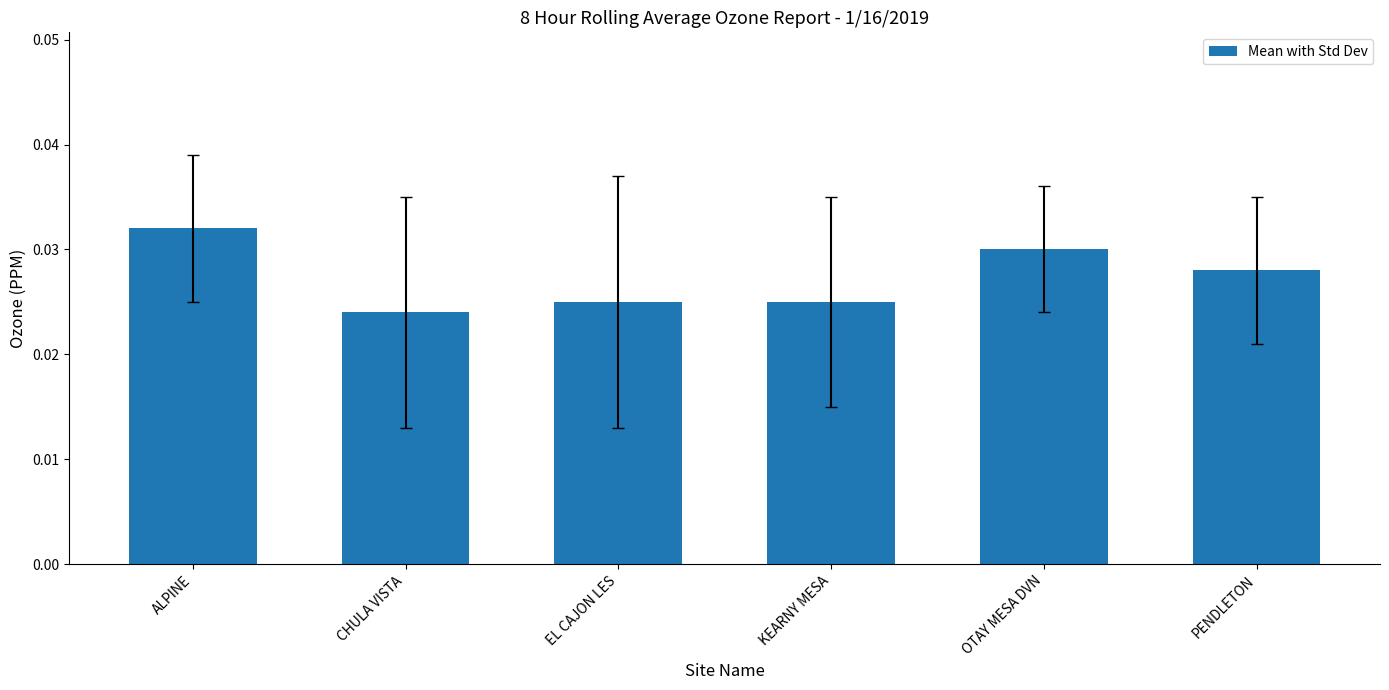

How many data points does each series have?

6